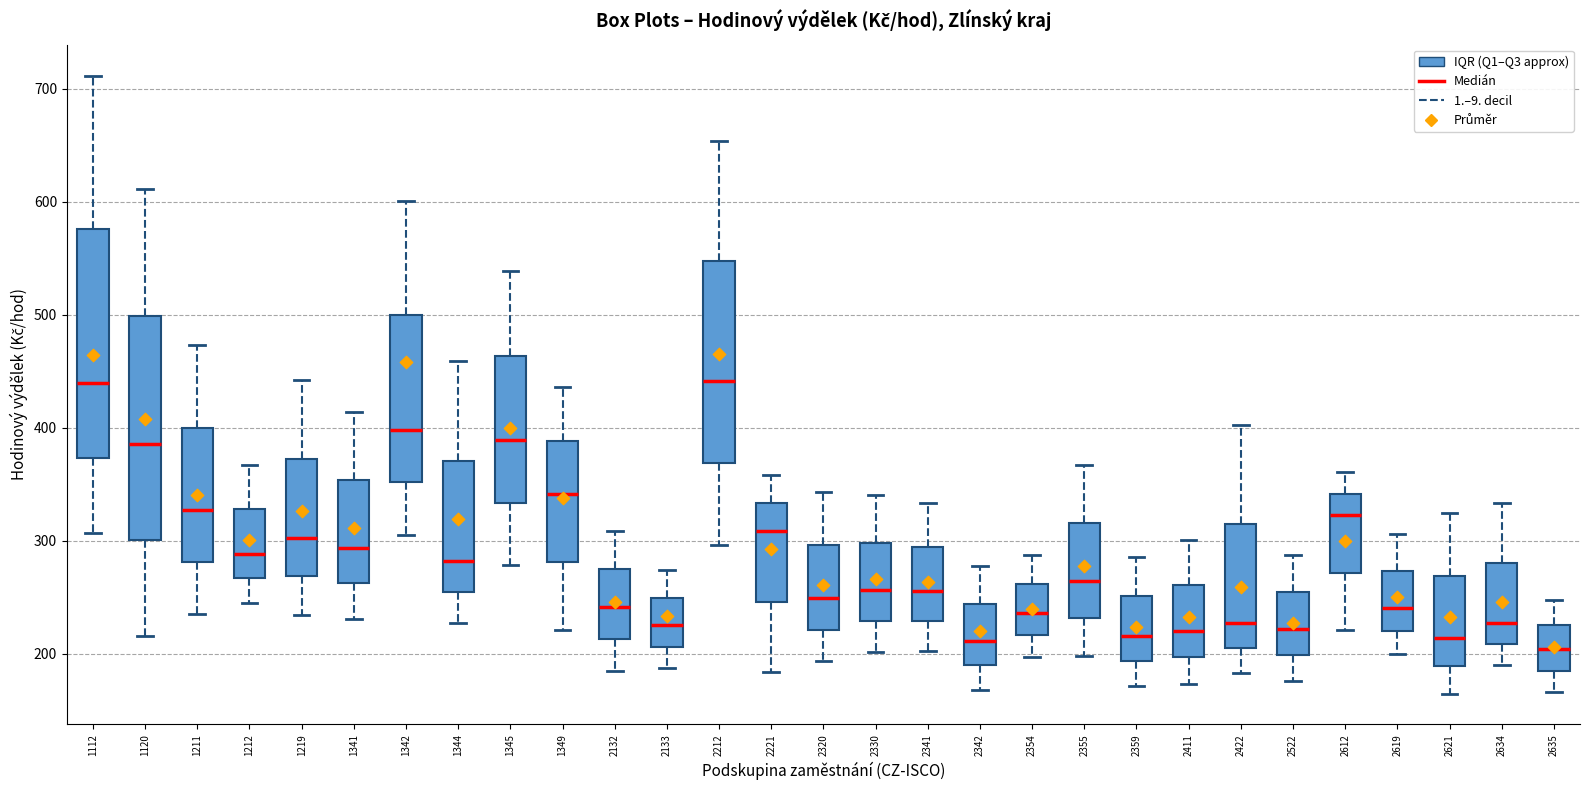

Where does the median line of the box at x = 2619 sit on the y-axis? The values are not printed on the chart, so give them approximately, as read against the axis.

240